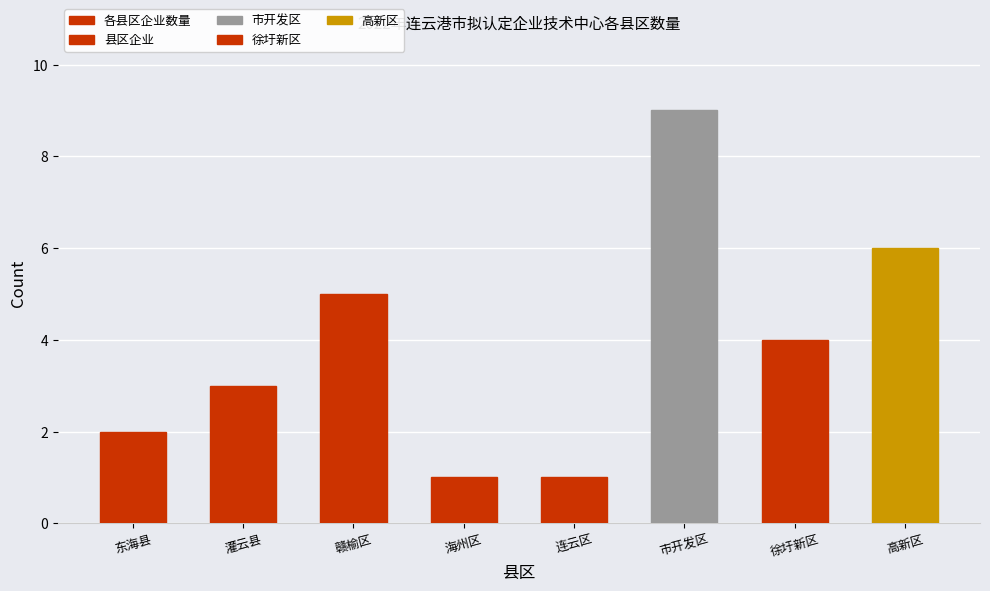

Reading left to right, what are all the values shown in this chart?

东海县=2	灌云县=3	赣榆区=5	海州区=1	连云区=1	市开发区=9	徐圩新区=4	高新区=6